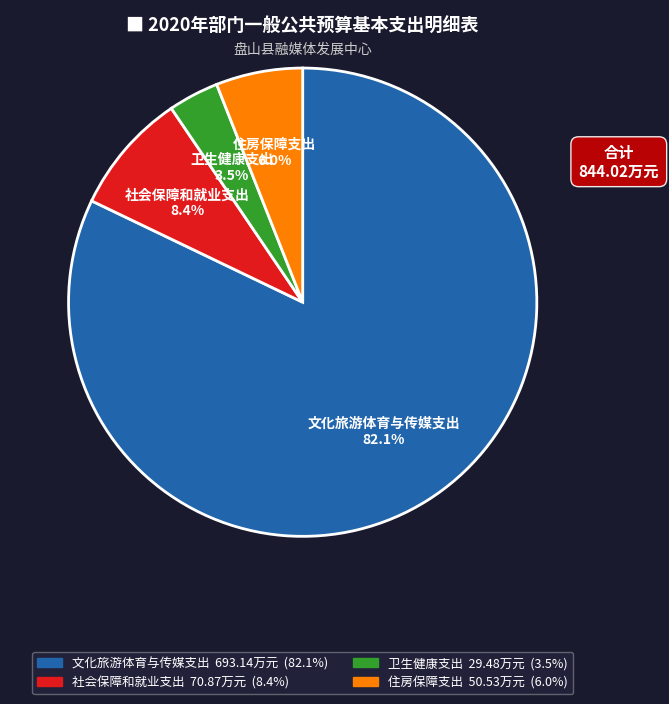

Is there any slice that represents more than half of the pie?

Yes